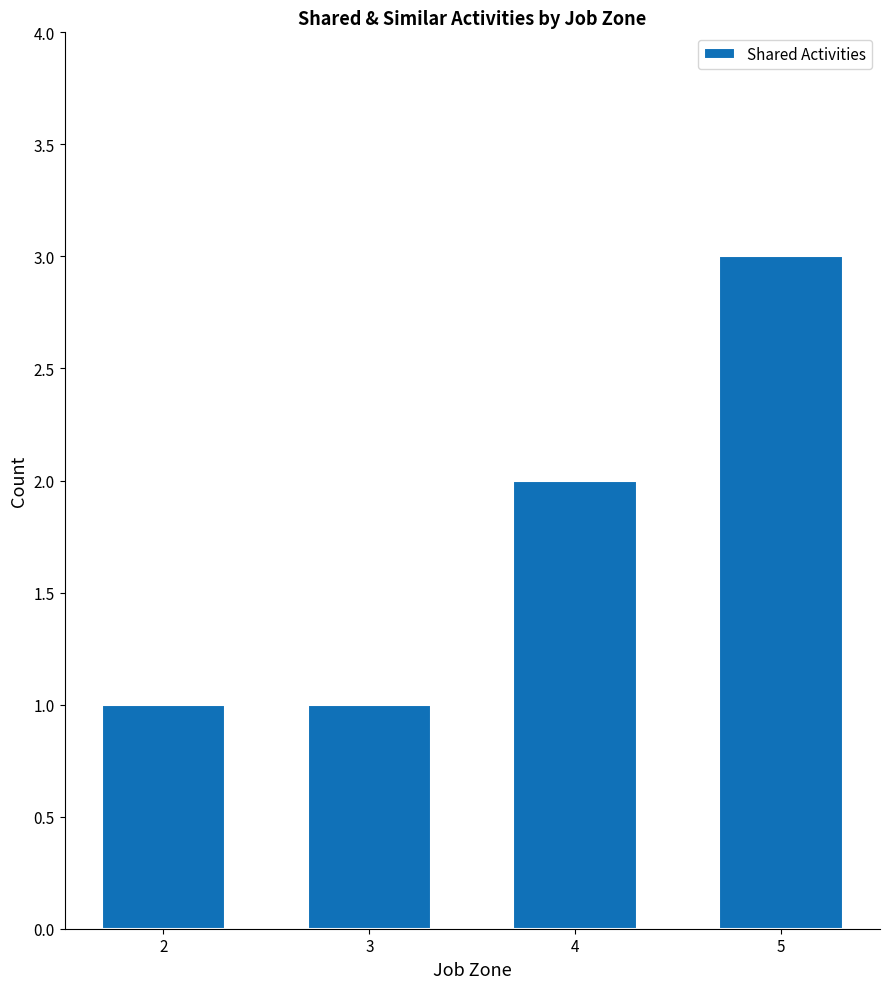

What is the minimum value shown in the chart?

1